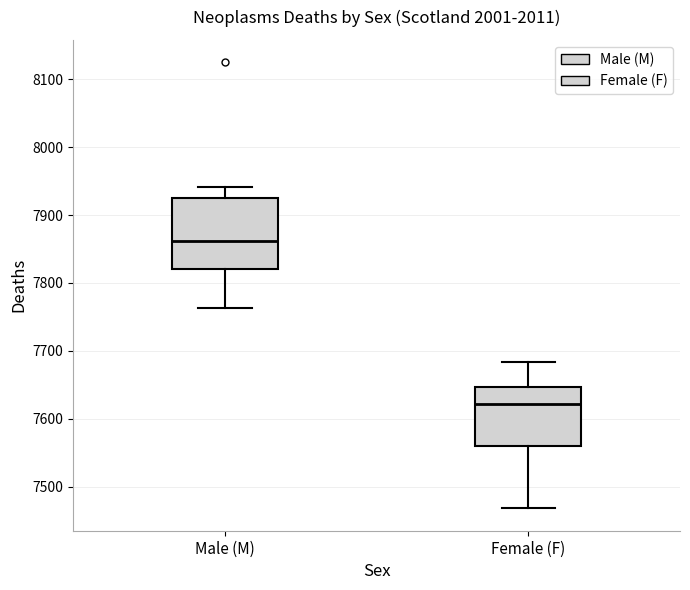

Reading left to right, transcribe this box plot: for each box, give where its median line is, the range the box spans, and where its two whiskers end, as read against the y-axis. The values are not printed on the chart, so give them approximately, as read against the axis.

Male (M): median 7860, box 7820 to 7920, whiskers 7760 to 7940
Female (F): median 7620, box 7560 to 7650, whiskers 7470 to 7680